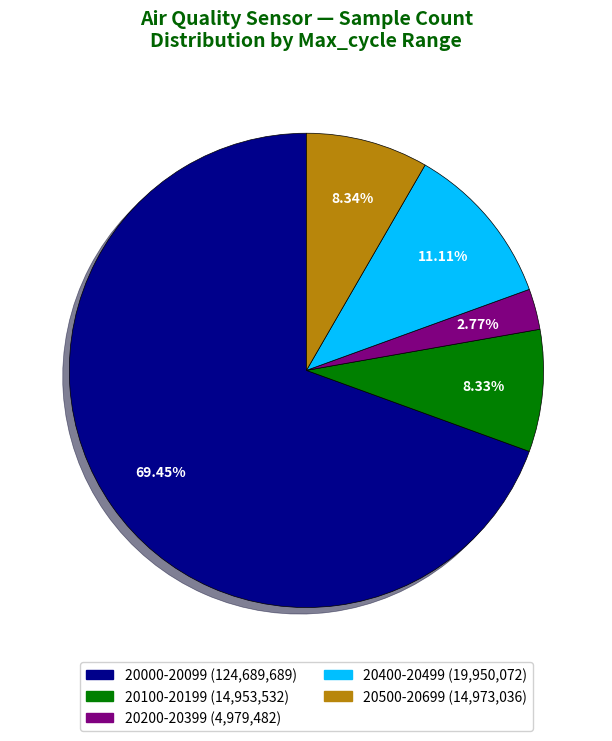

Does any single category account for the majority?

Yes